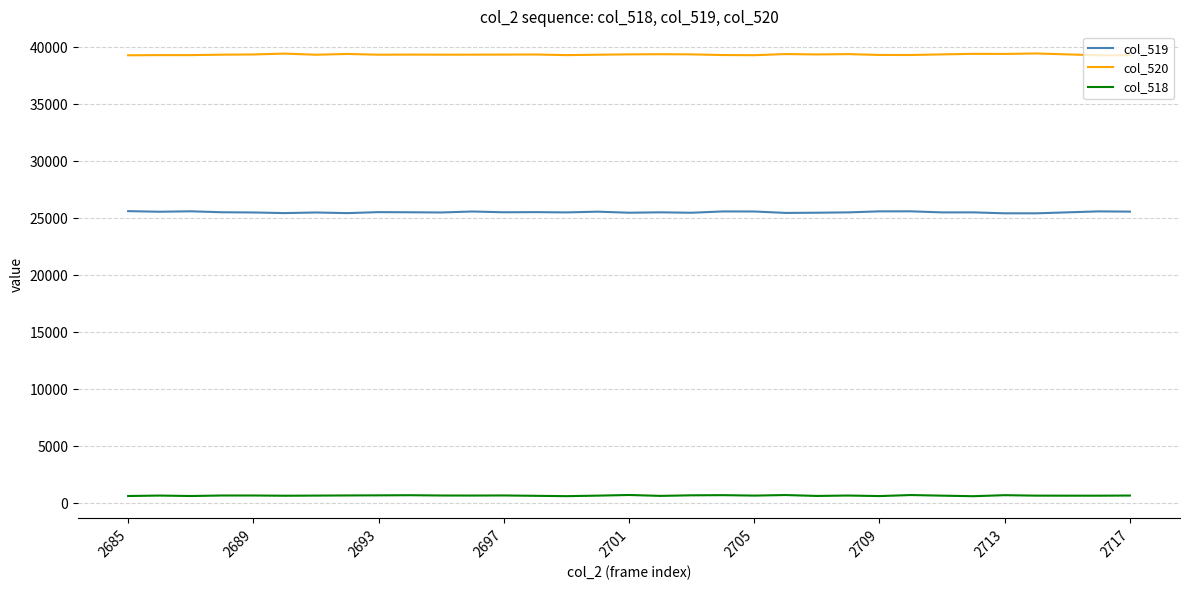

Rank the series by their maximum value, from lowest to highest.

col_518, col_519, col_520